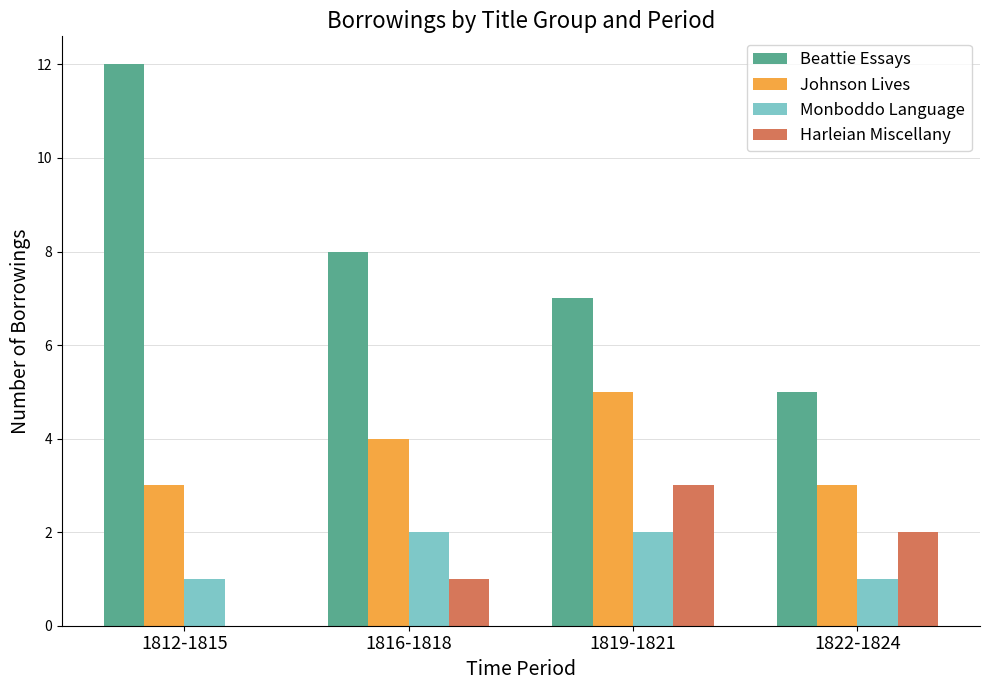

At which category is the sum across all series the highest?

1819-1821